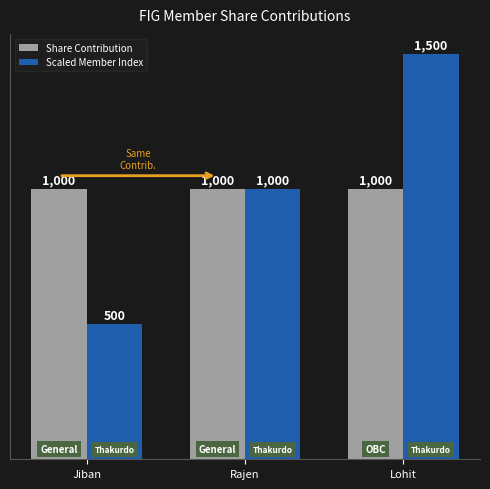

How many series are shown in this chart?

2